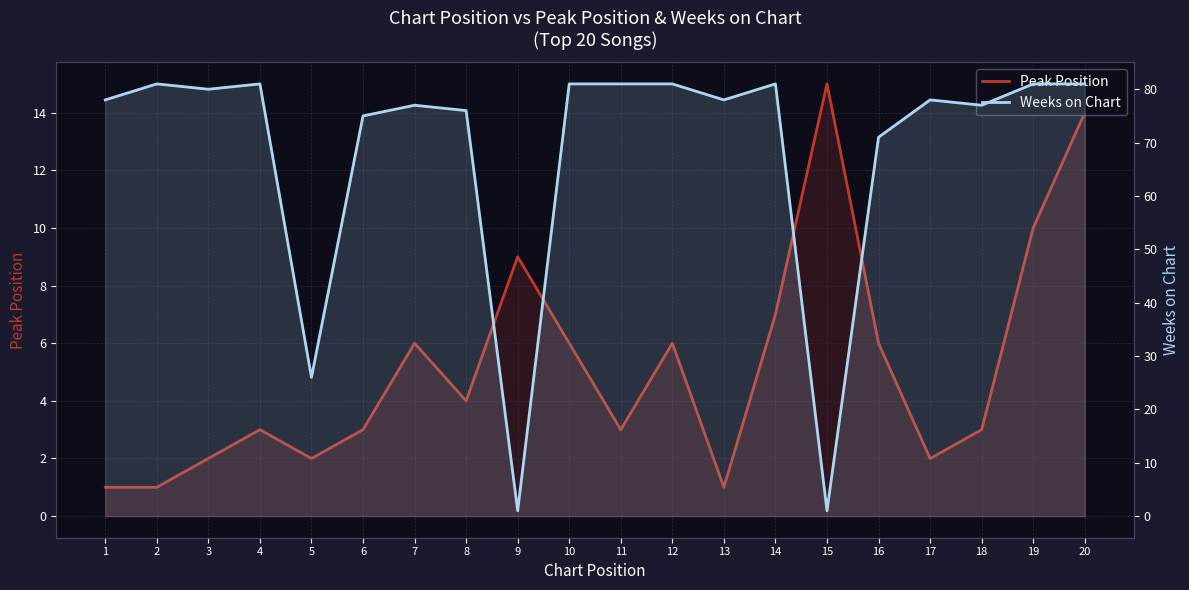

List the series in order of their peak value, lowest first.

Peak Position, Weeks on Chart